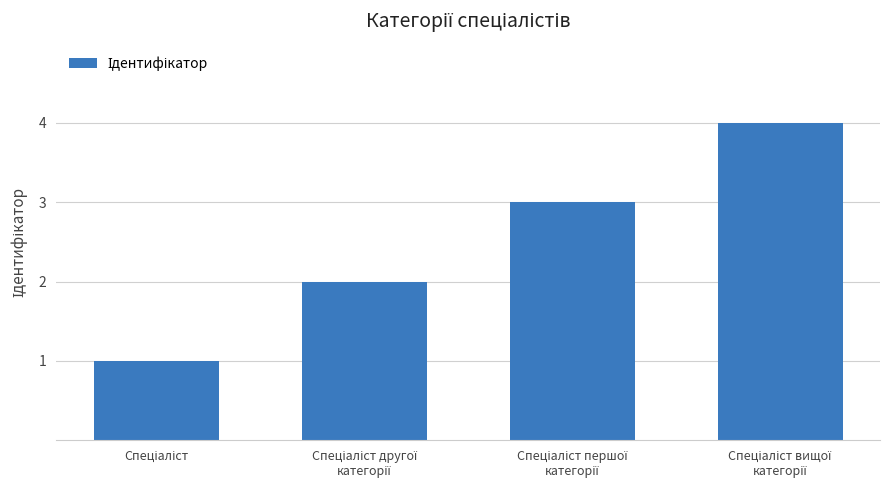

Reading right to left, extract all data points from this chart.

4	3	2	1